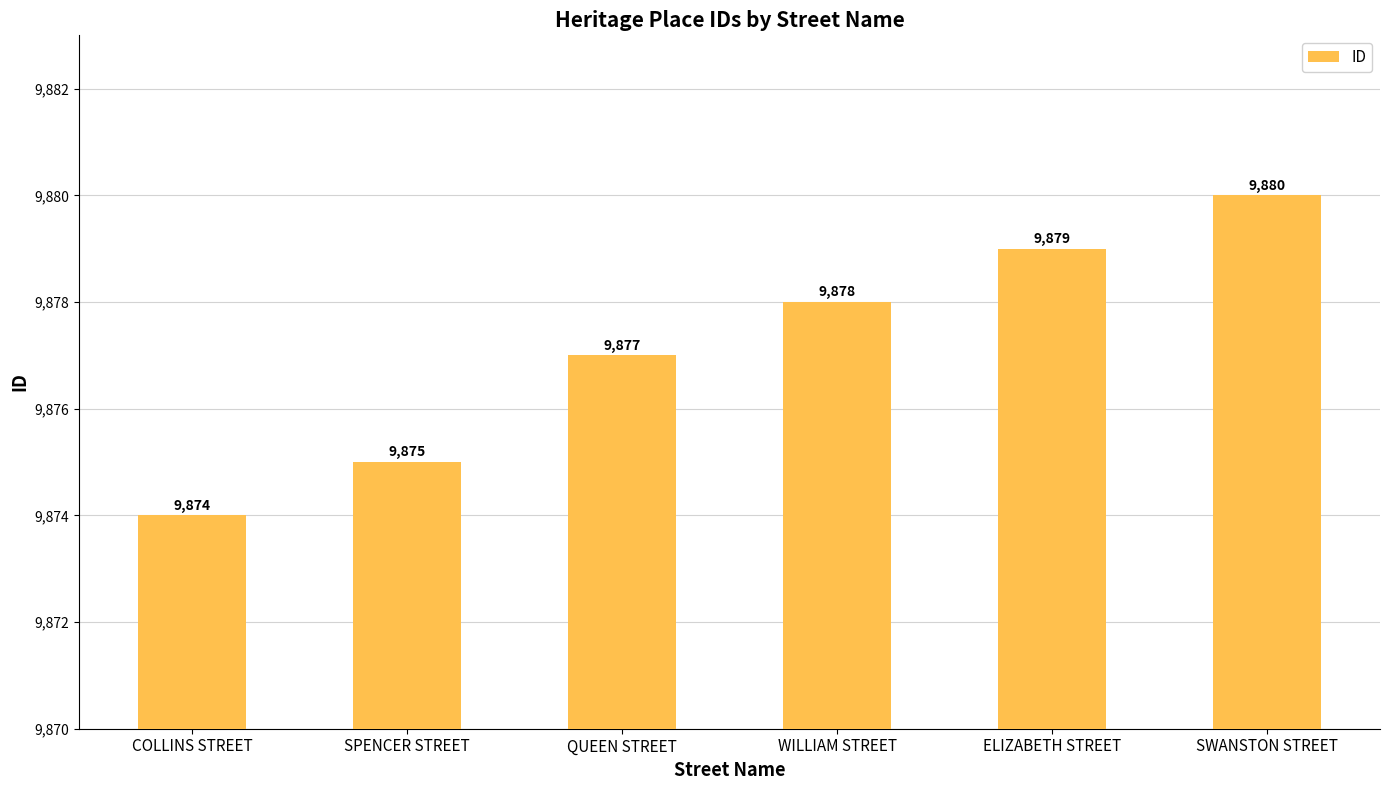

Rank the categories by value from lowest to highest.

COLLINS STREET, SPENCER STREET, QUEEN STREET, WILLIAM STREET, ELIZABETH STREET, SWANSTON STREET